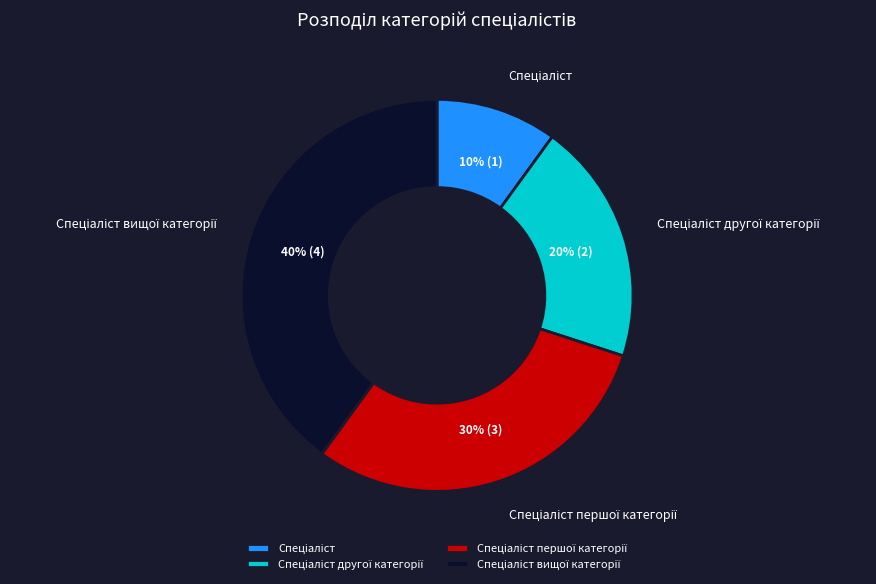

To the nearest percent, what is the average slice percentage?

25%